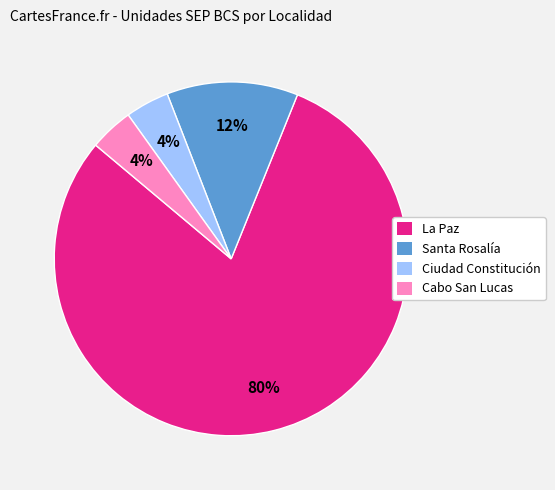

How many slices are in this pie chart?

4